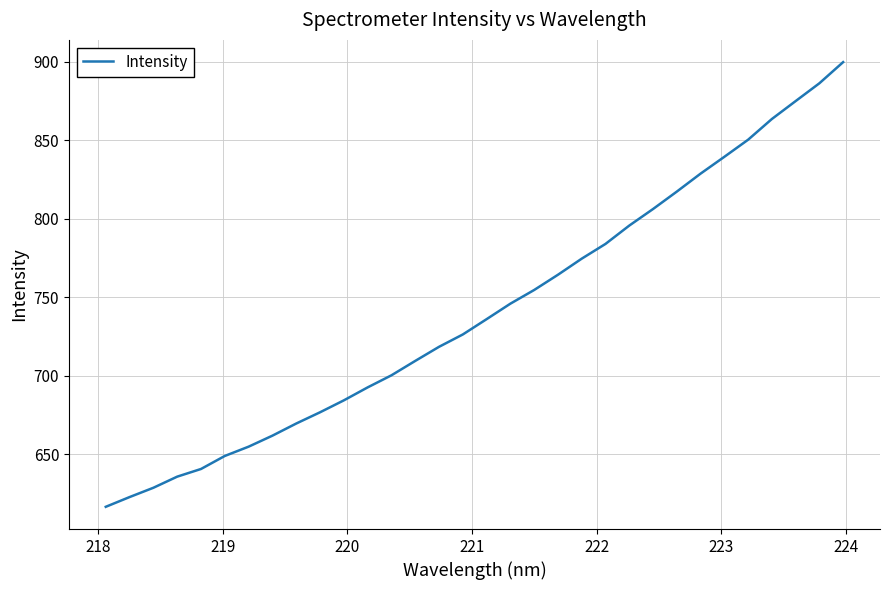

What is the smallest value displayed?

616.4